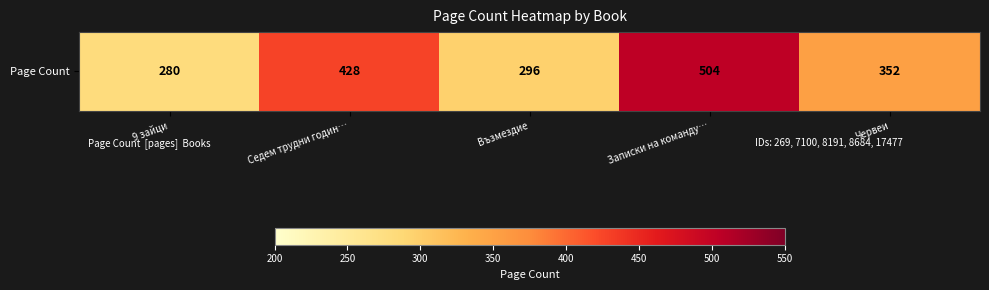

Reading right to left, what are all the values shown in this chart?

352	504	296	428	280